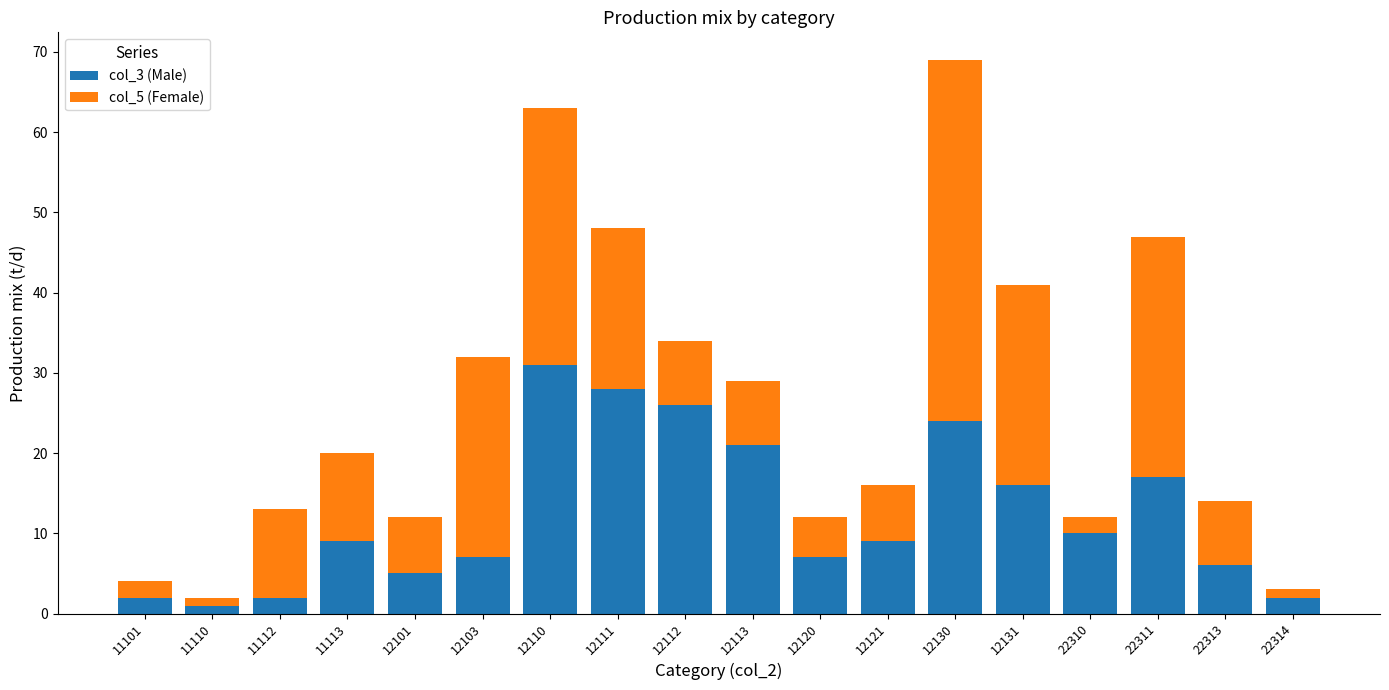

The value of col_3 (Male) at 11101 is 2. True or false?

True